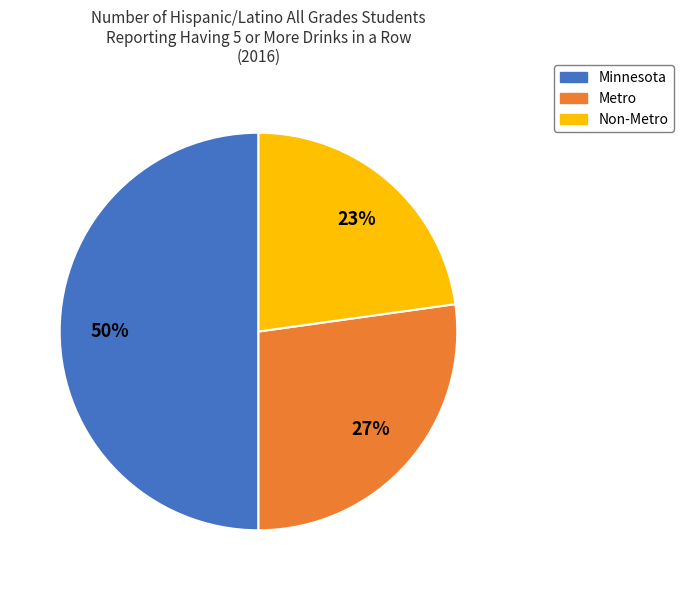

Which slice is the smallest?

Non-Metro